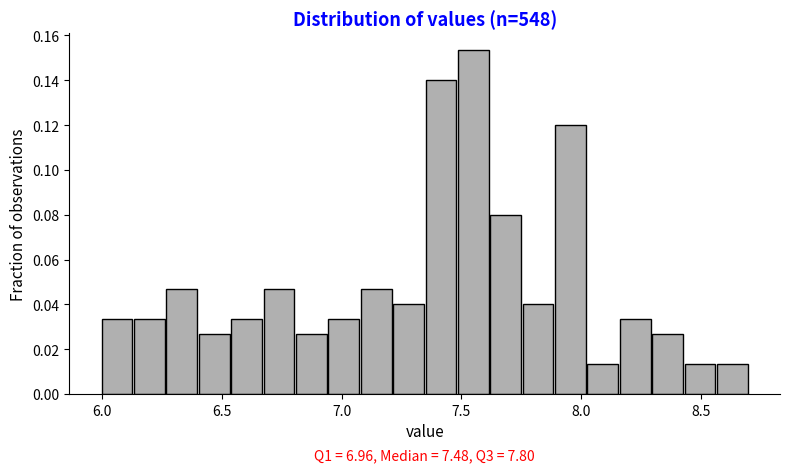

Around what value on the x-axis is the tallest bar? Give the approximate position of its centre, as read against the axis.

7.55